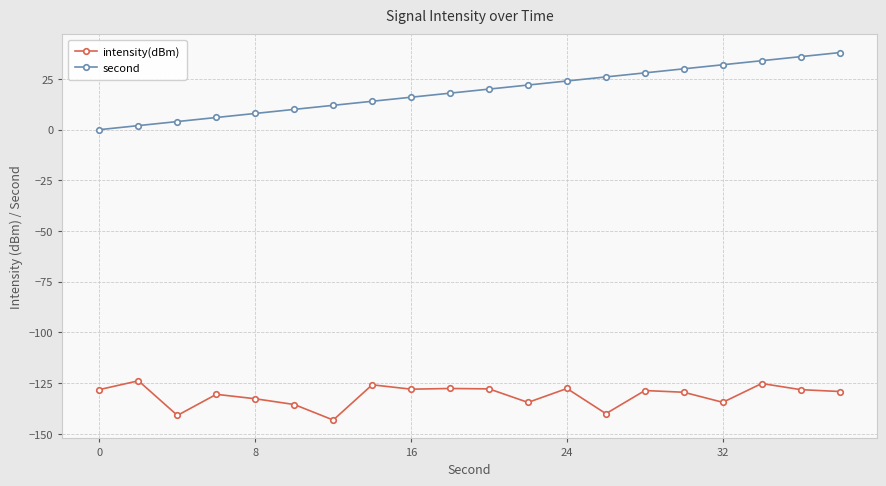

Rank the series by their maximum value, from lowest to highest.

intensity(dBm), second